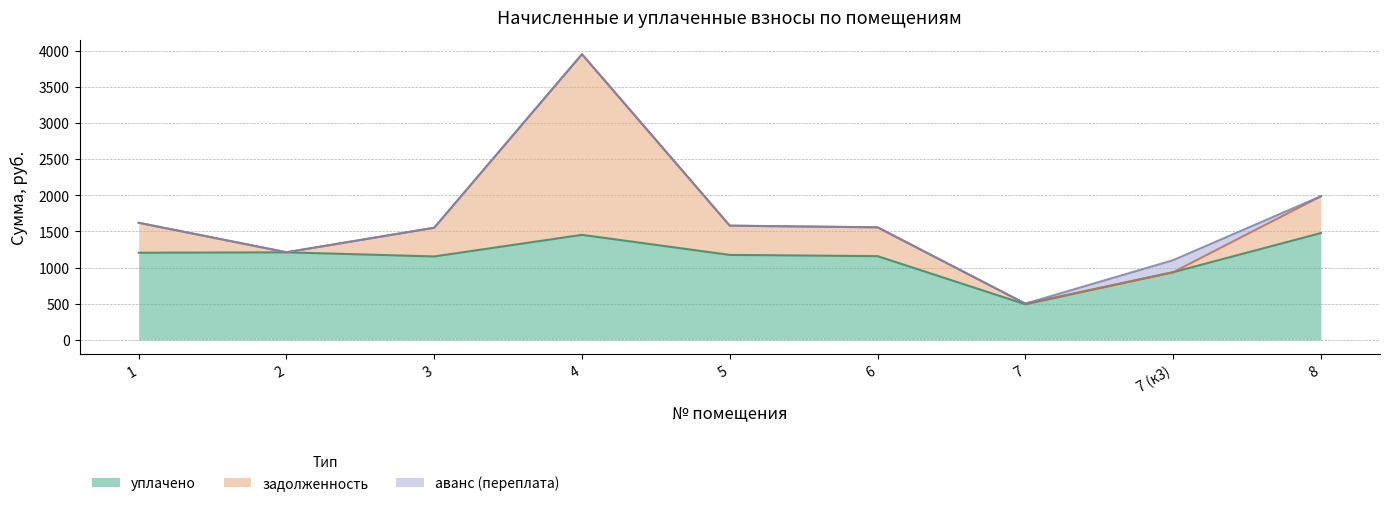

What is the total value across all series at 2?

1213.4